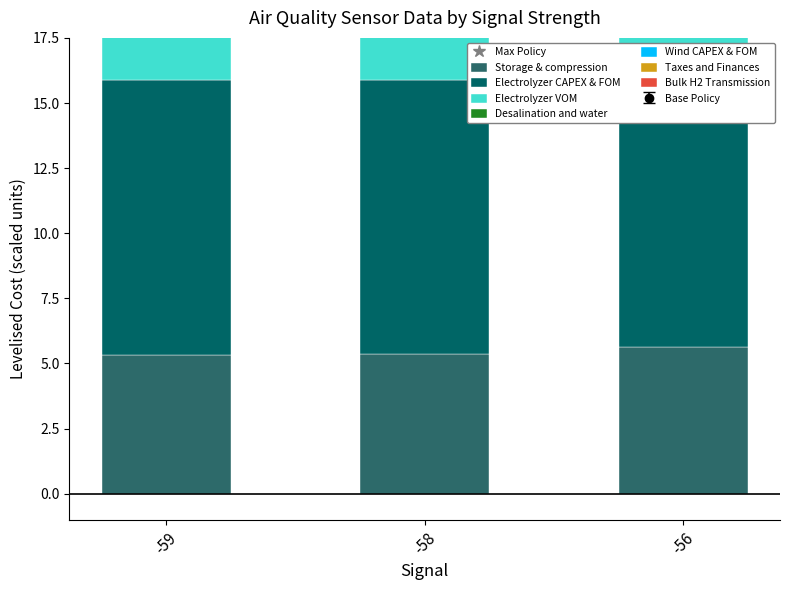

The Taxes and Finances series shows 14.2 at -58. True or false?

False